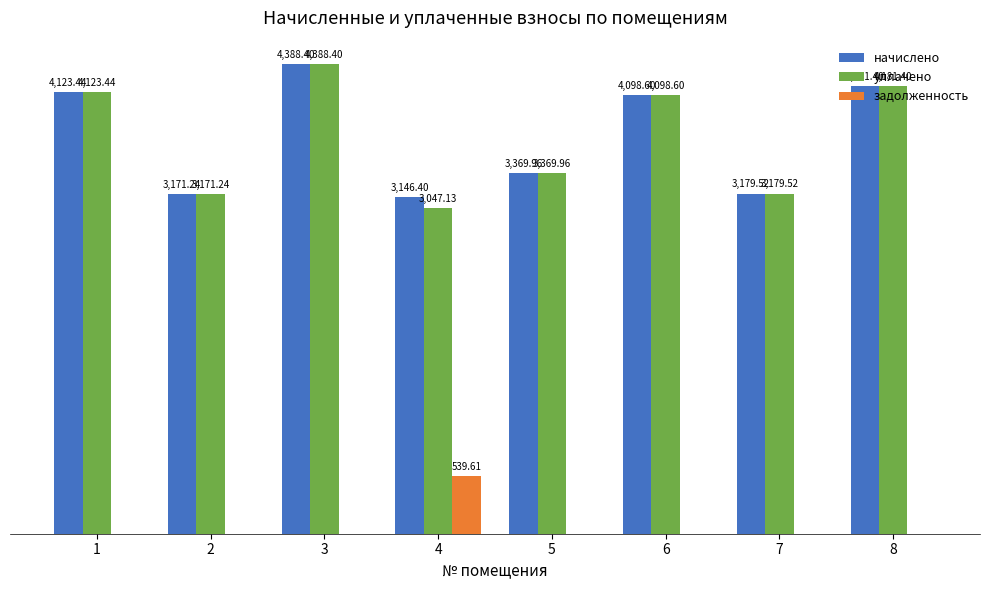

Between 4 and 8, which series saw the biggest shift?

уплачено